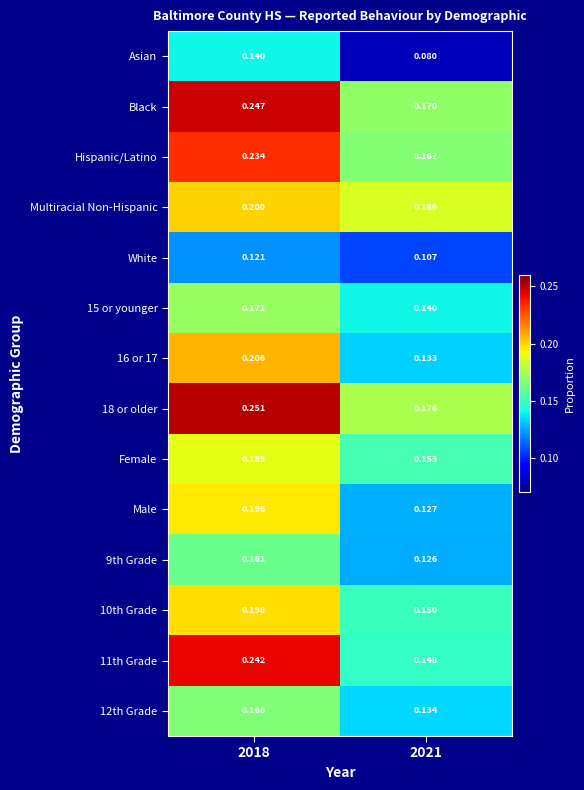

Is the value of 15 or younger at 2021 greater than the value of Female at 2021?

No